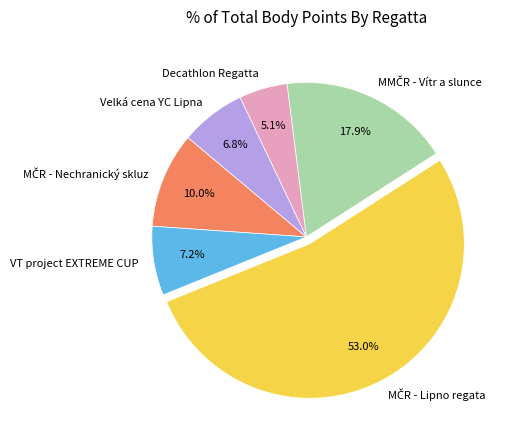

Is Velká cena YC Lipna the majority of the pie?

No